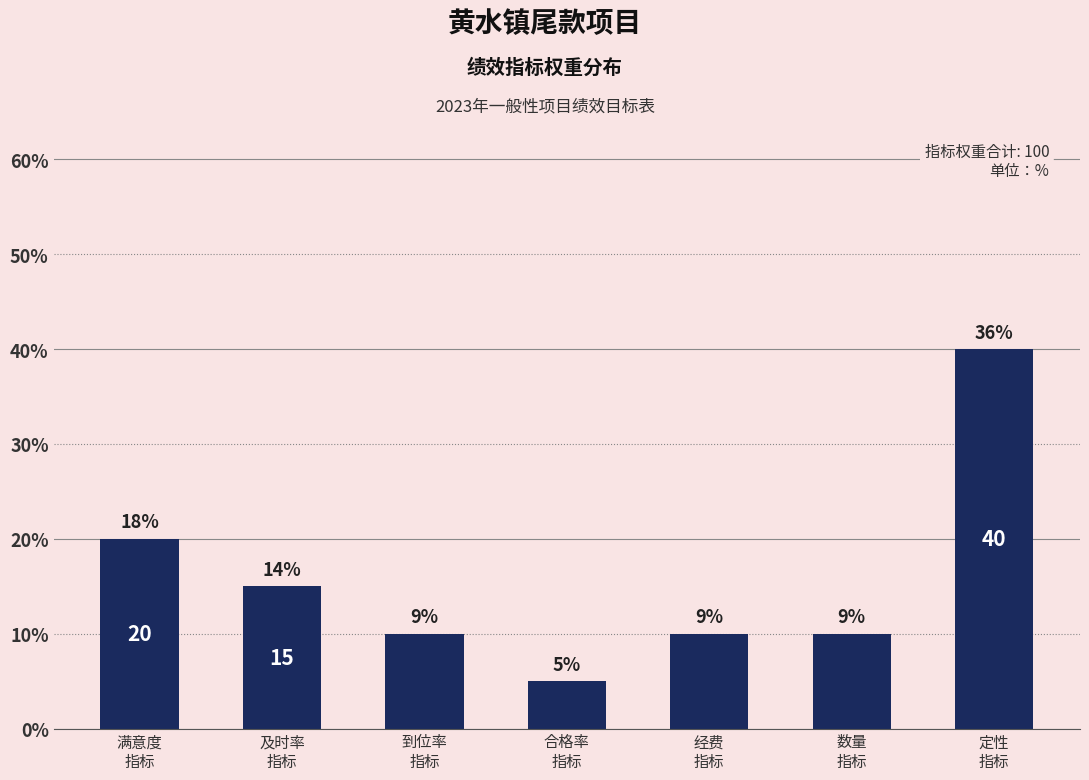

What is the label of the 5th bar from the left?

经费
指标